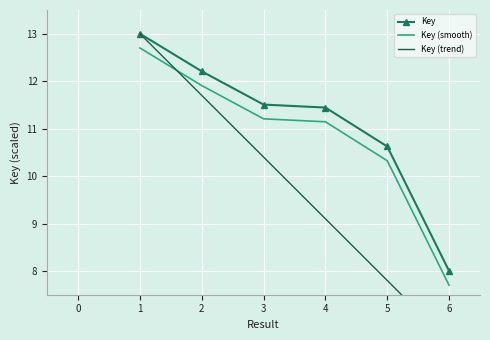

List the series in order of their peak value, highest first.

Key, Key (trend), Key (smooth)